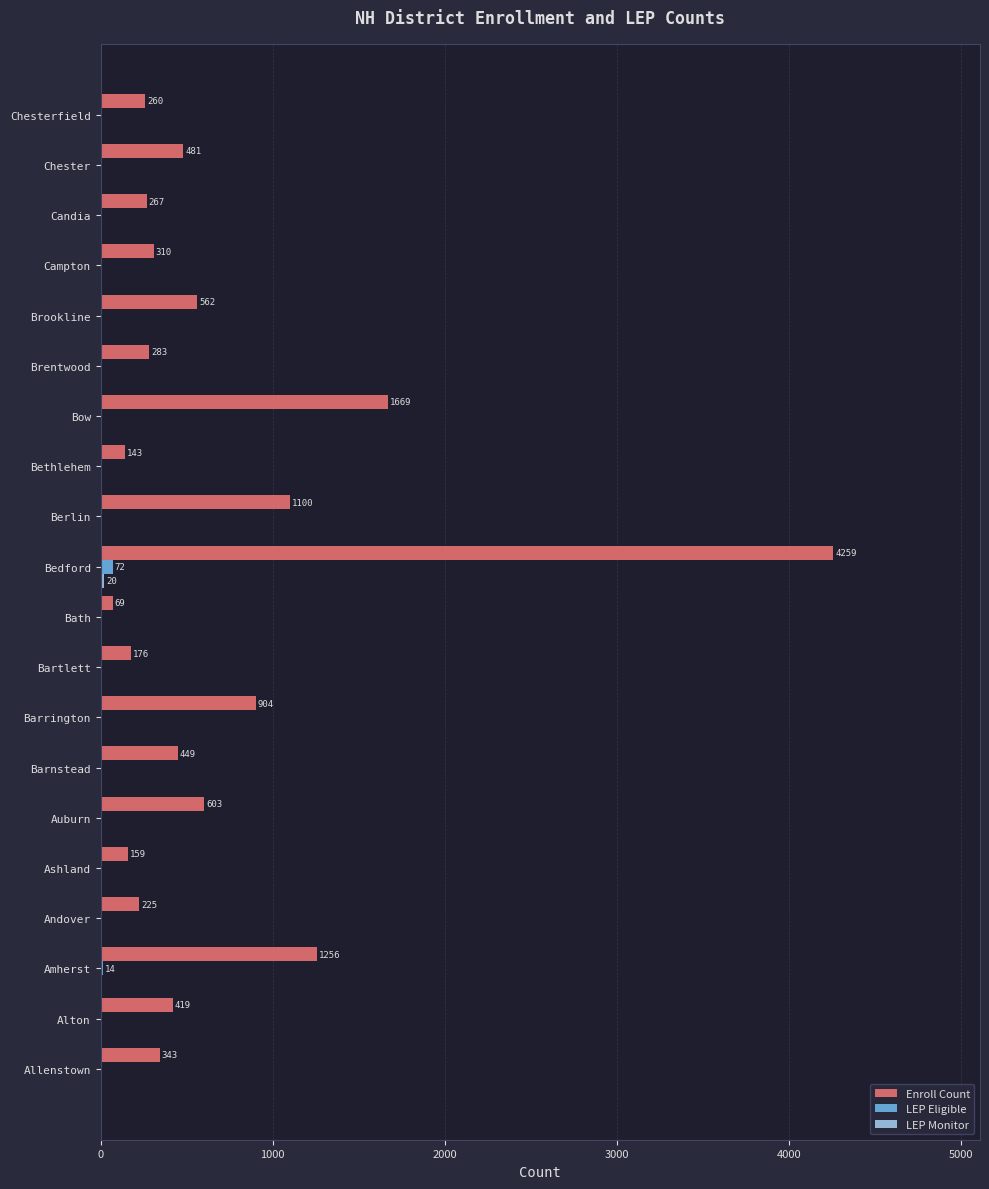

What is the highest value of the Enroll Count series?

4259